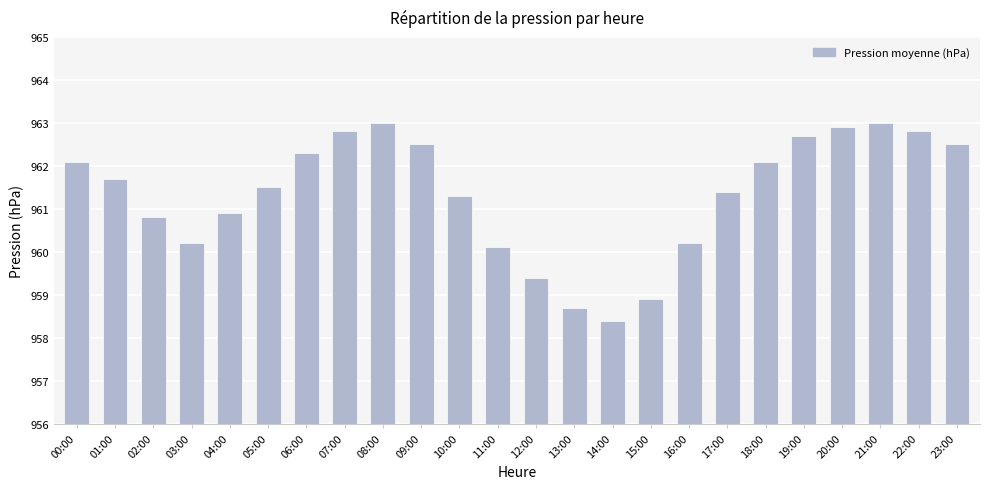

Between 03:00 and 02:00, which is larger?

02:00